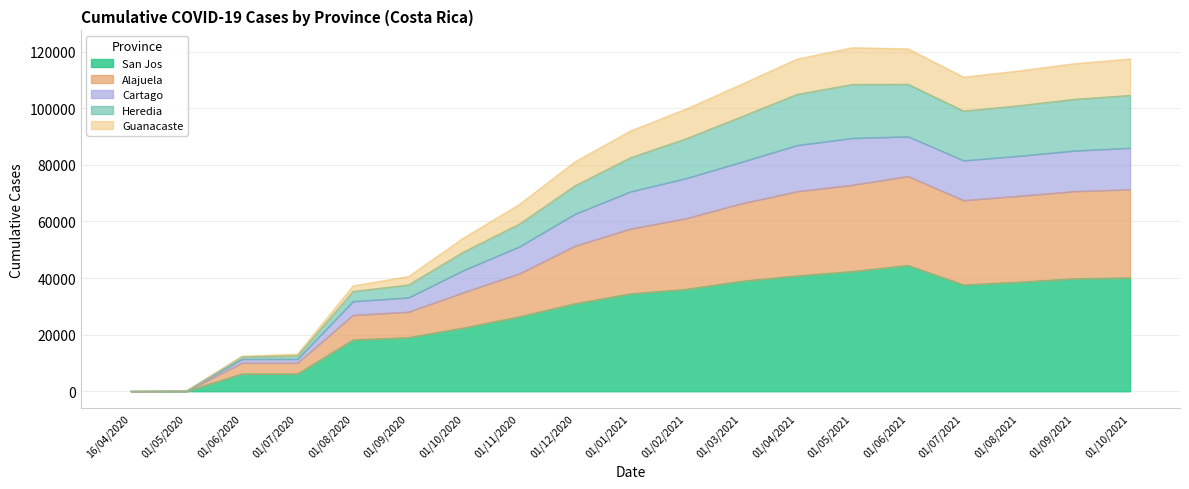

What is the maximum value for San Jos?

44518